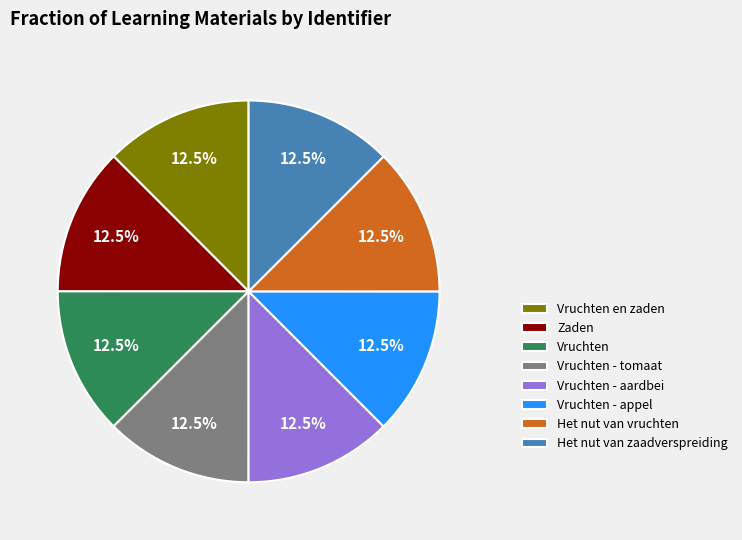

Is Zaden the majority of the pie?

No